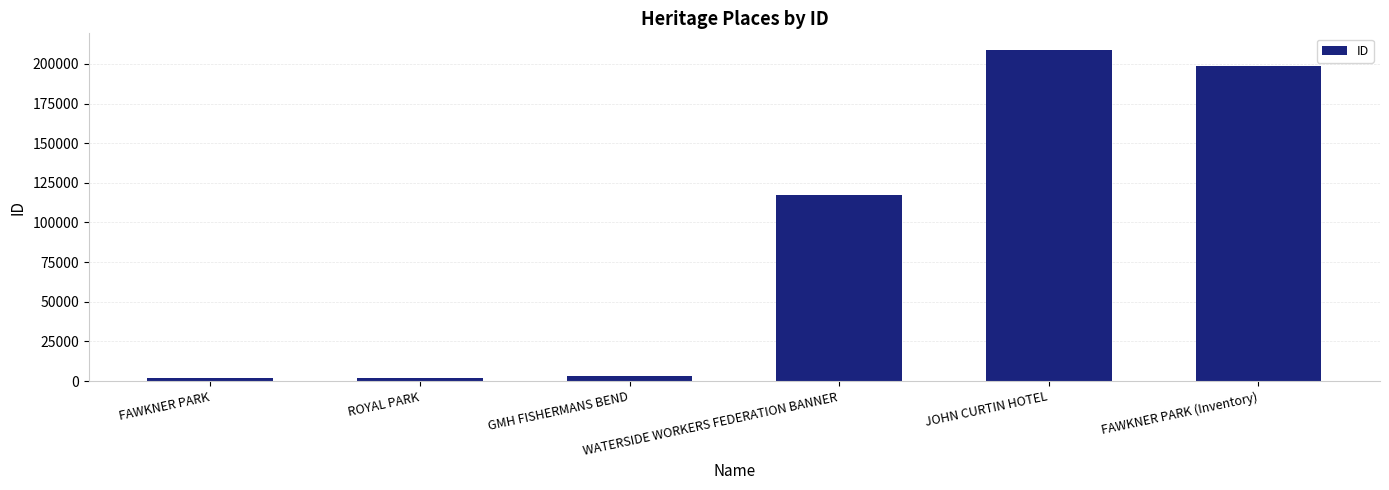

What is the difference between the maximum and minimum values?

206859